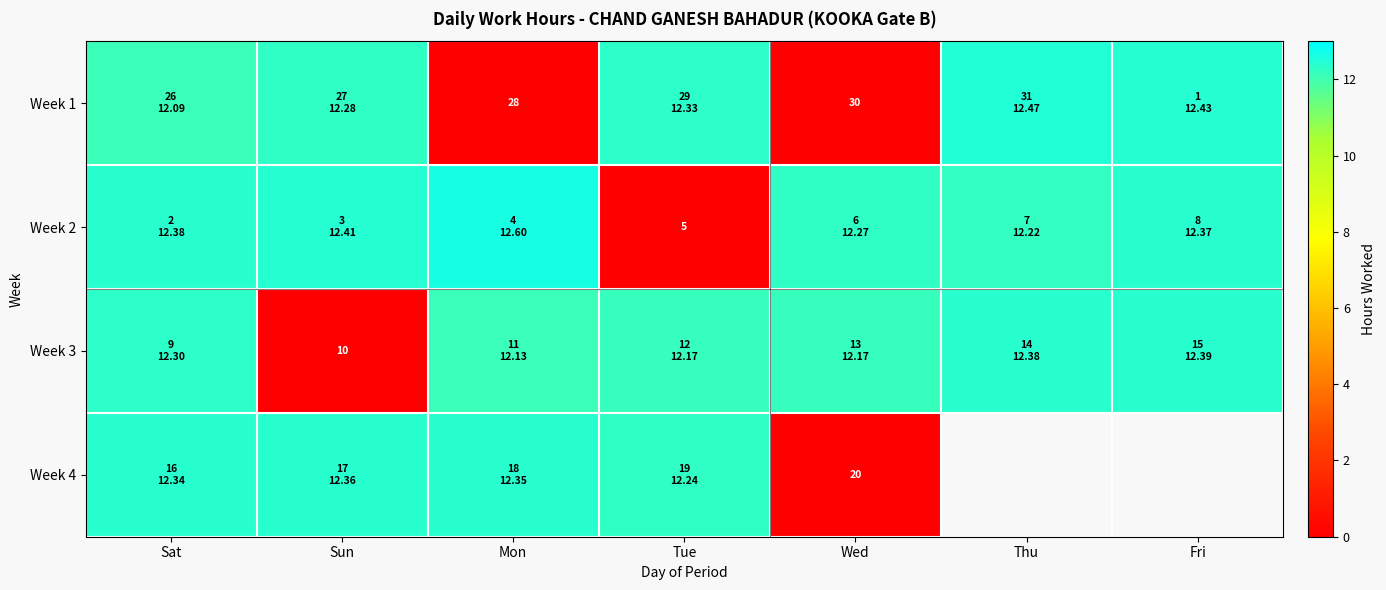

What is the difference between the second highest and minimum values in the Week 3 series?

12.4